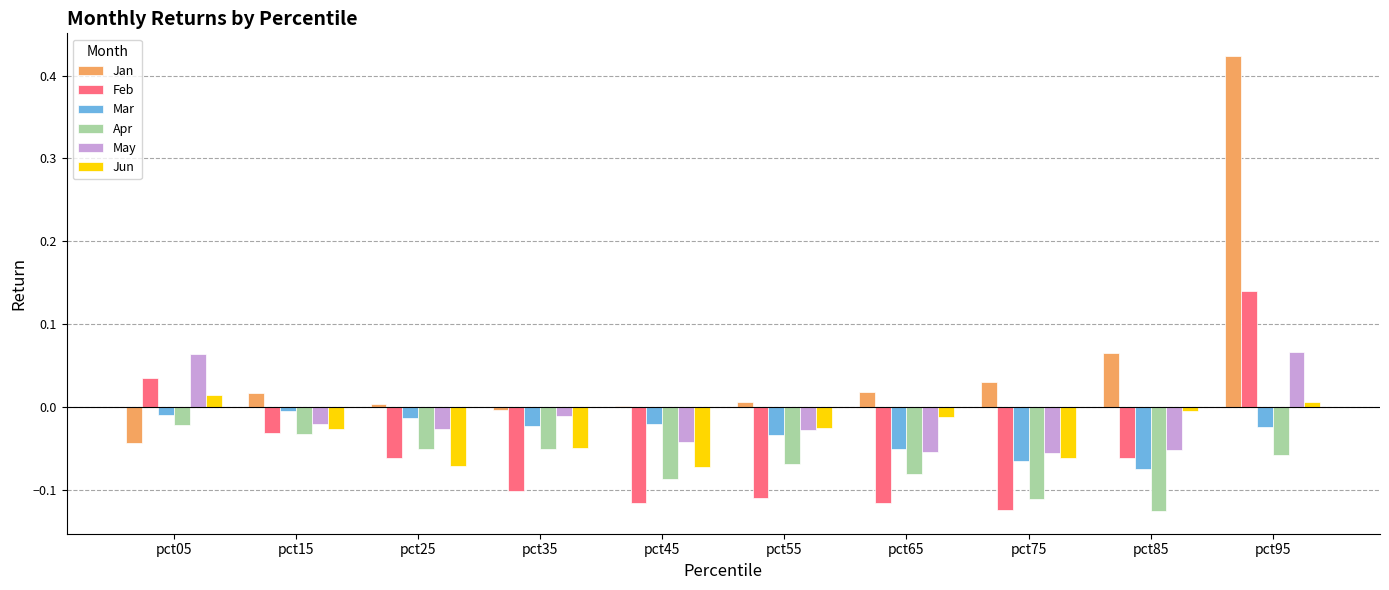

Which series has the largest total across all categories?

Jan